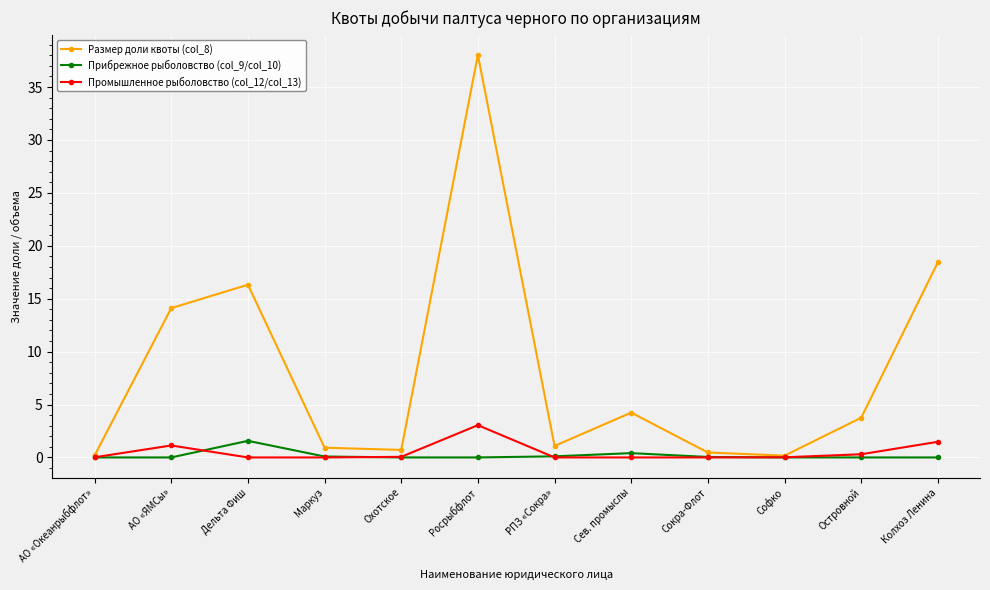

What is the greatest value displayed?

38.0